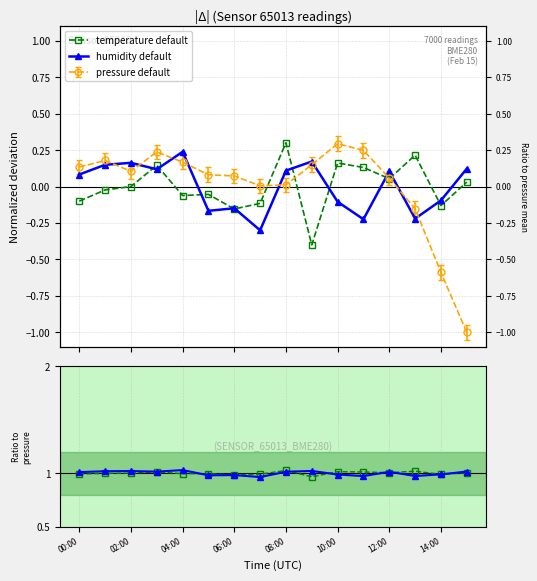

What is the lowest value of the temperature default series?

-0.4